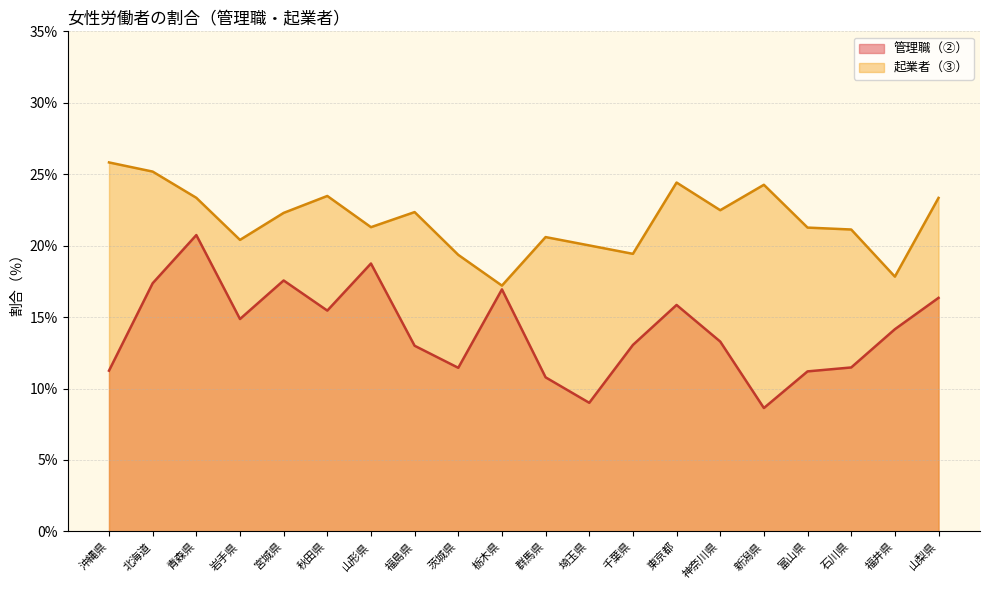

Reading left to right, list all the values displayed in this chart.

管理職（②）: 沖縄県=11.2	北海道=17.4	青森県=20.7	岩手県=14.9	宮城県=17.6	秋田県=15.5	山形県=18.8	福島県=13.0	茨城県=11.4	栃木県=16.9	群馬県=10.8	埼玉県=9.0	千葉県=13.1	東京都=15.8	神奈川県=13.3	新潟県=8.6	富山県=11.2	石川県=11.5	福井県=14.2	山梨県=16.3
起業者（③）: 沖縄県=25.8	北海道=25.2	青森県=23.3	岩手県=20.4	宮城県=22.3	秋田県=23.5	山形県=21.3	福島県=22.3	茨城県=19.4	栃木県=17.2	群馬県=20.6	埼玉県=20.0	千葉県=19.4	東京都=24.4	神奈川県=22.5	新潟県=24.3	富山県=21.3	石川県=21.1	福井県=17.8	山梨県=23.3